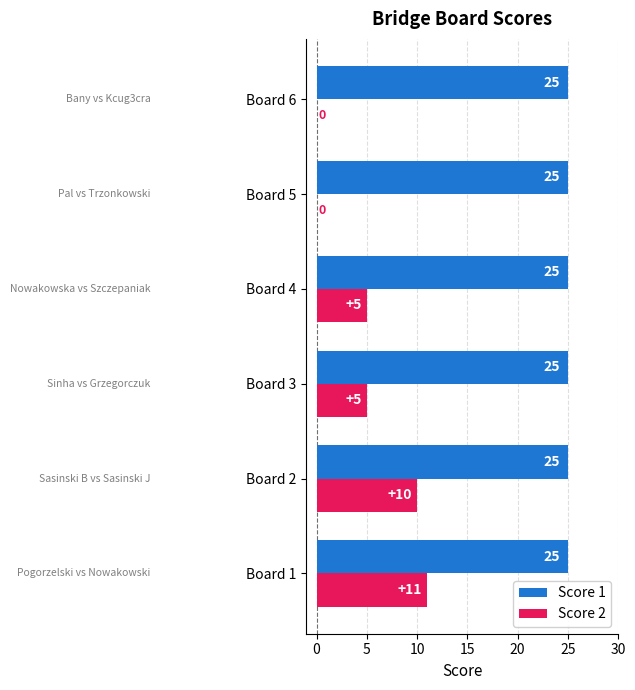

What are all the series names shown in the legend?

Score 1, Score 2